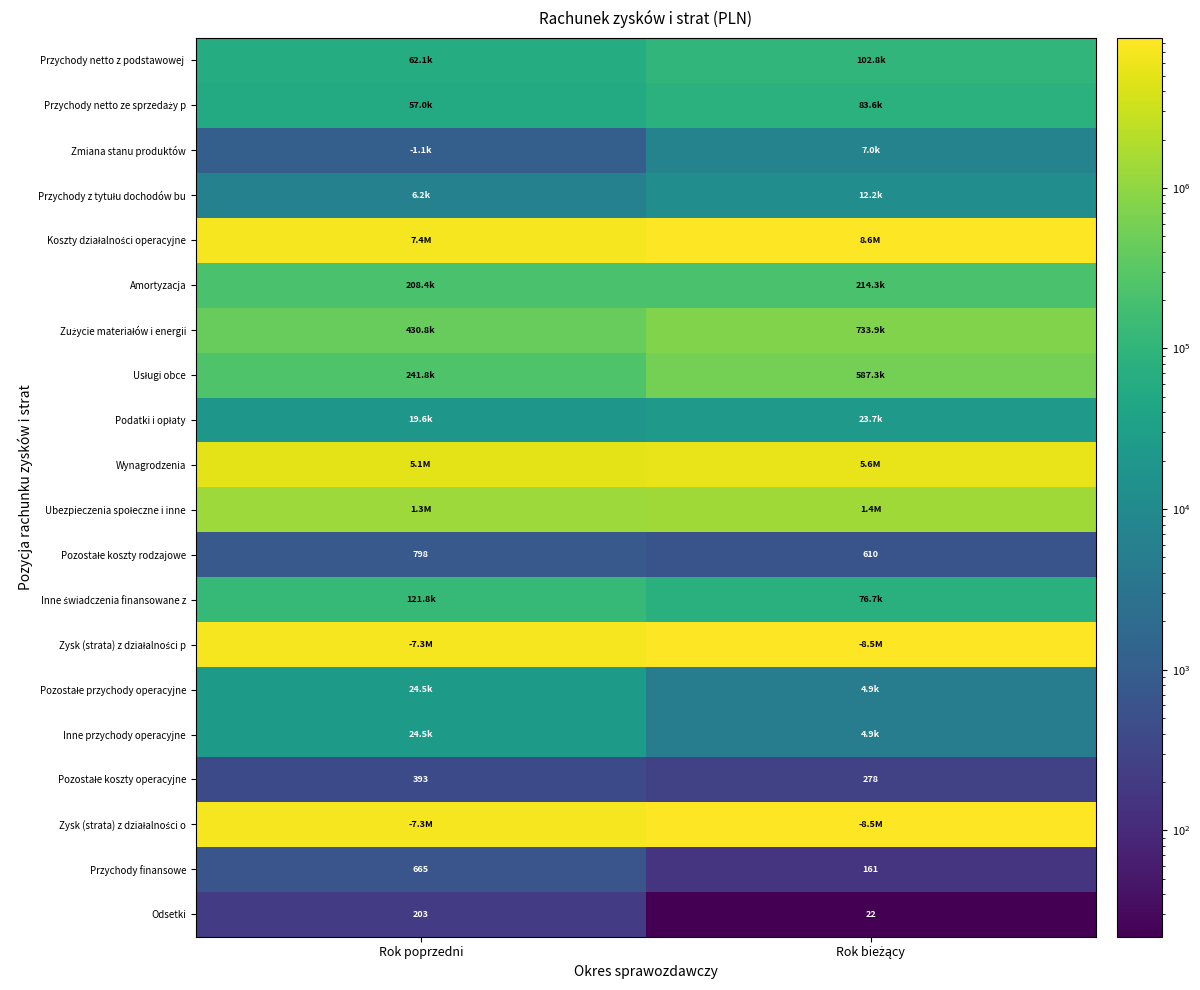

What value does the Pozostałe koszty operacyjne series have at Rok bieżący?

277.8